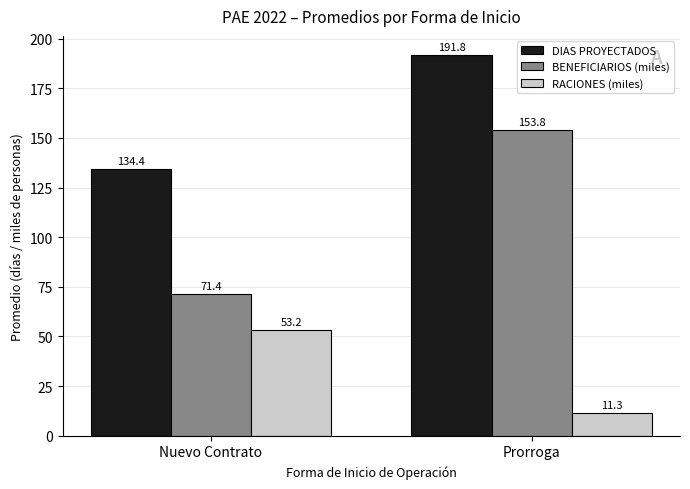

What are all the series names shown in the legend?

DIAS PROYECTADOS, BENEFICIARIOS (miles), RACIONES (miles)